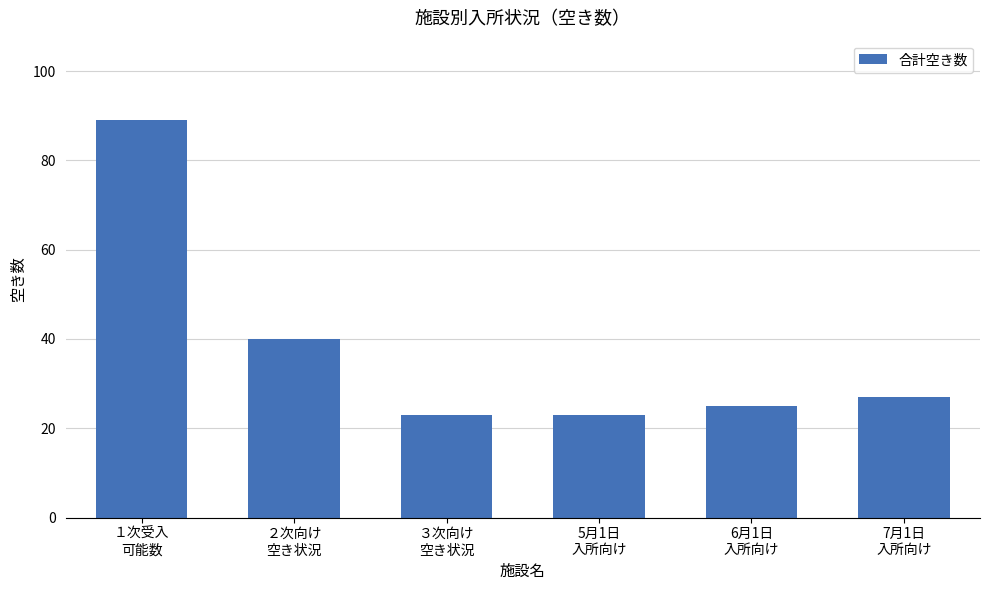

What is the value of the 5th bar from the left?

25